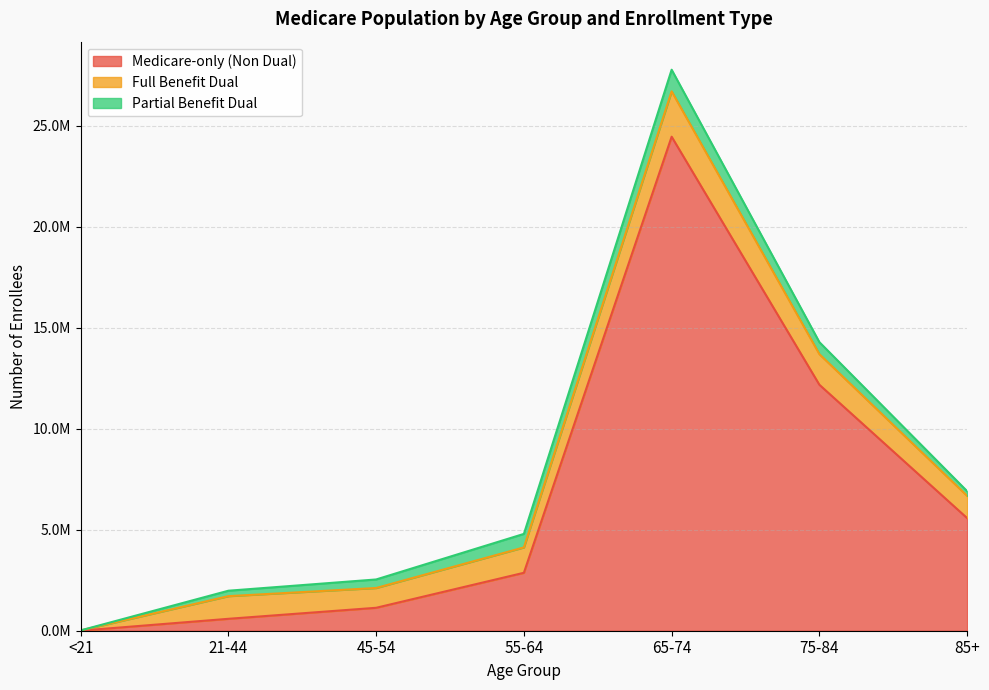

What is the label of the 3rd point from the right?

65-74